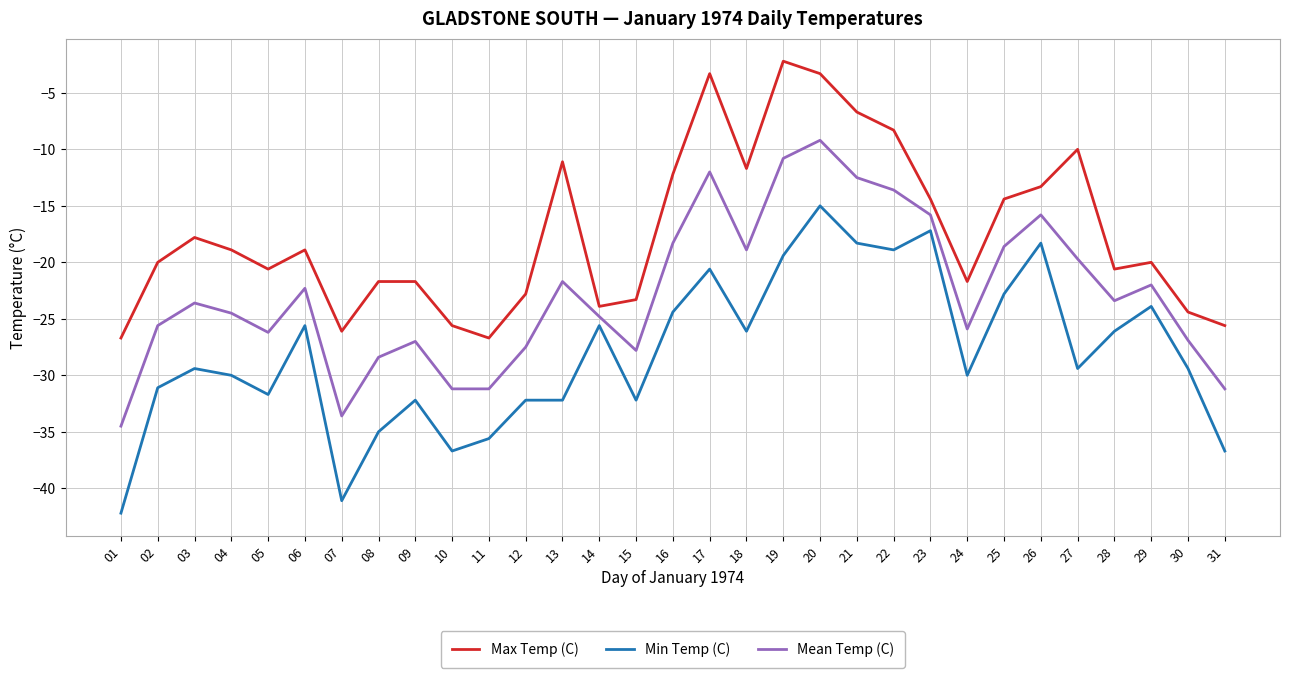

What is the difference between the highest and lowest values at 25?

8.4